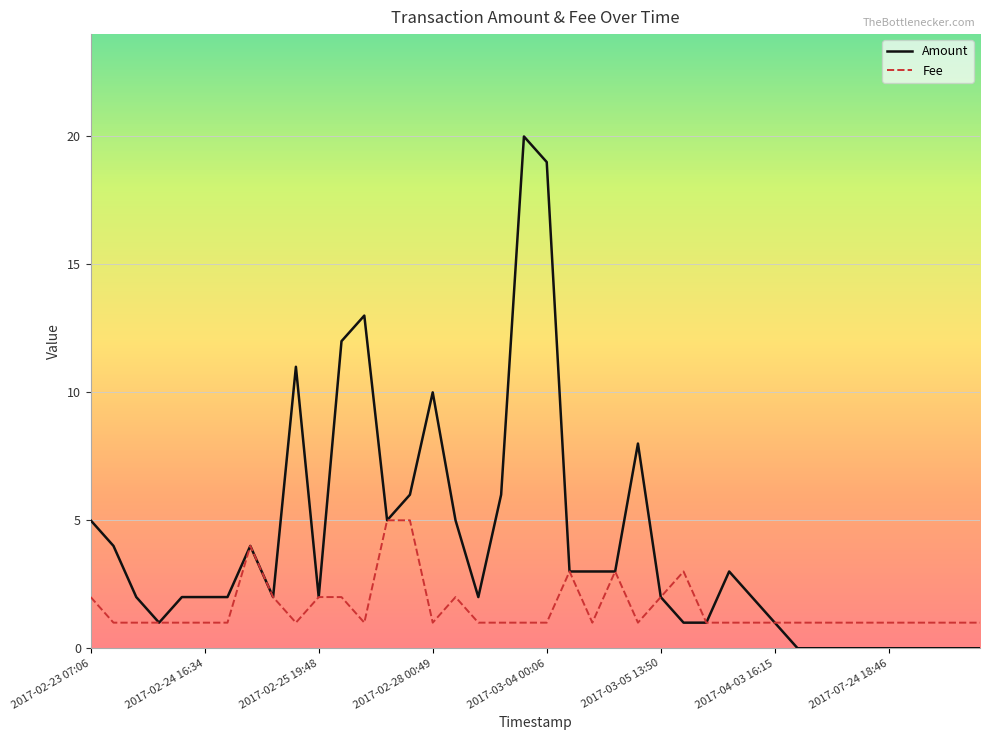

What is the average value of the Fee series?

1.6